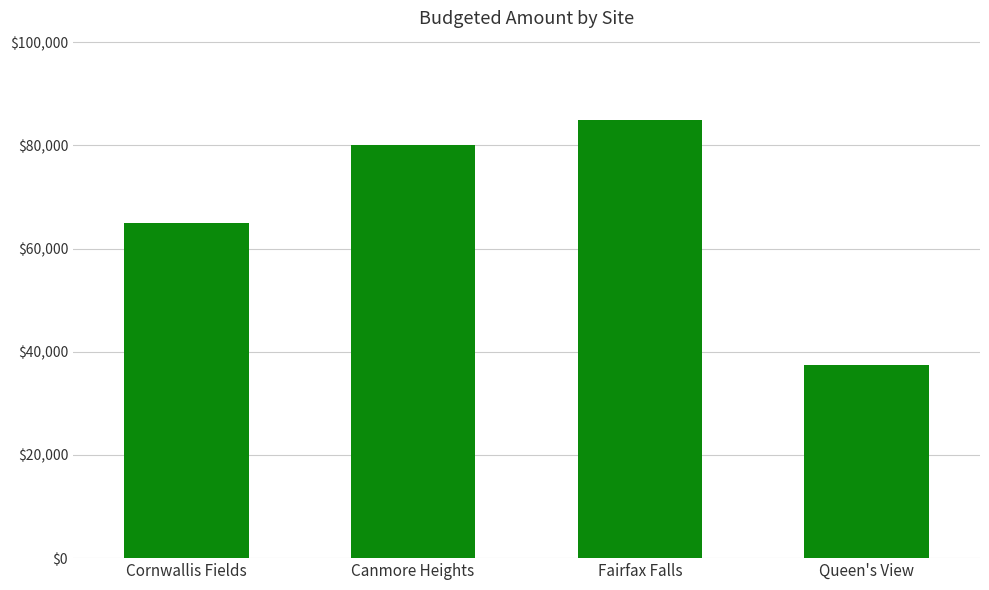

Approximately how many times larger is the value at Canmore Heights compared to Fairfax Falls?

0.9